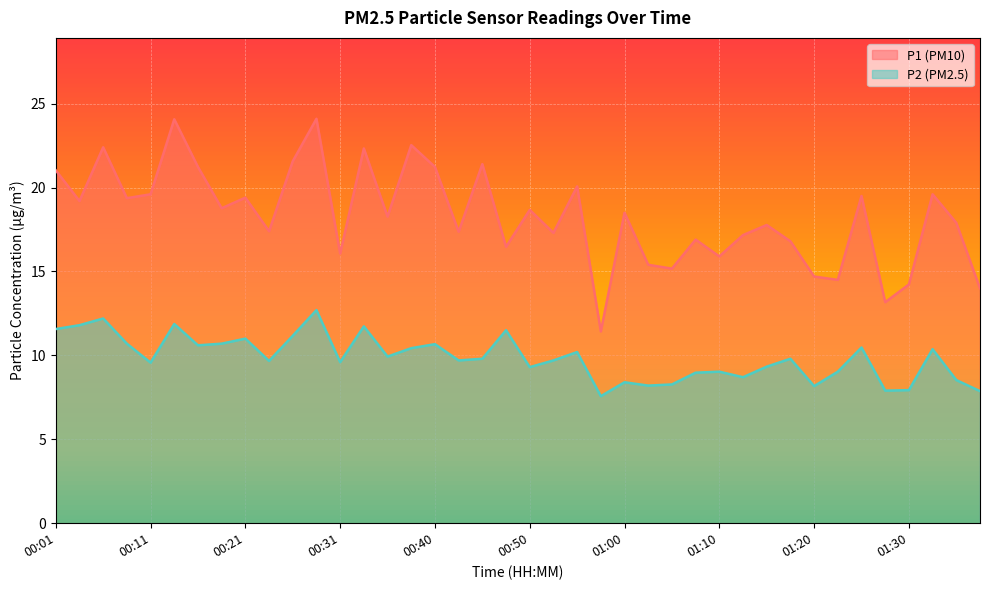

What is the value of the P1 point at the 20th from the left?

16.5